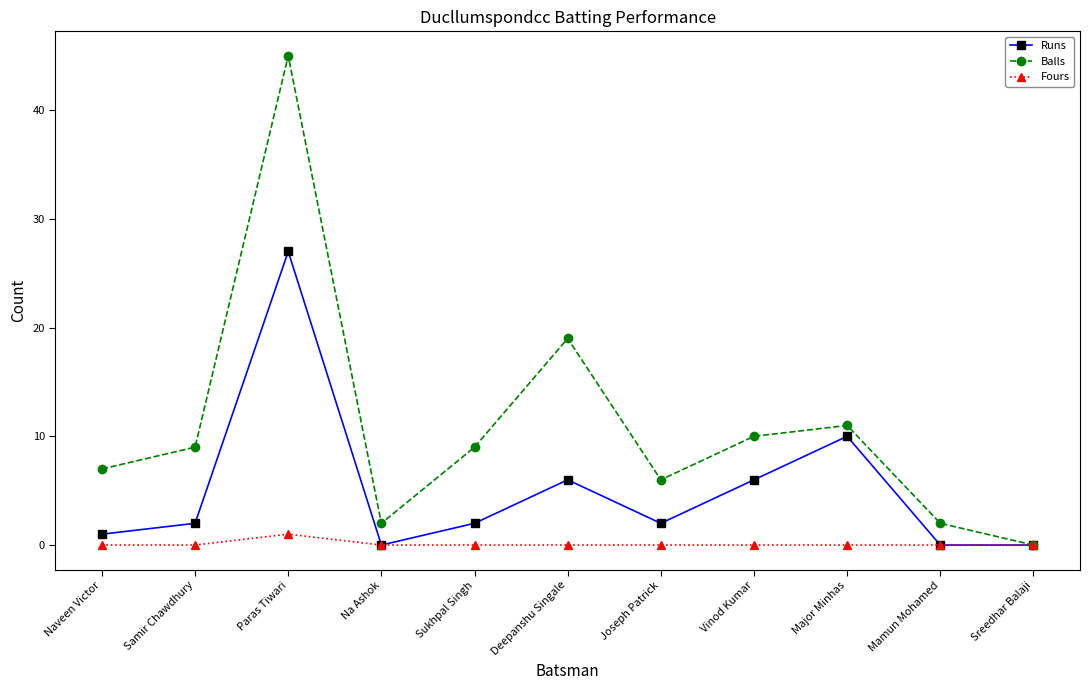

True or false: Runs has a value of 6 at Deepanshu Singale.

True